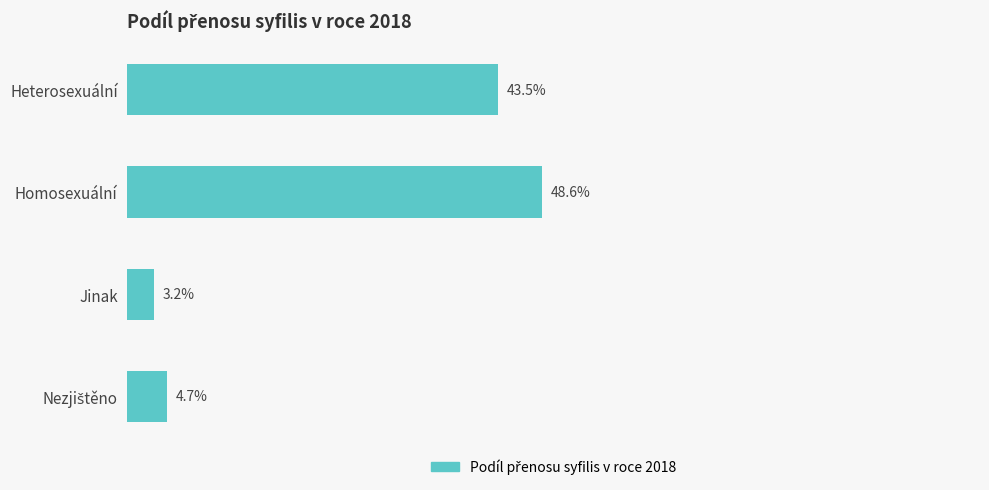

Where is the data nearest to the value 25?

Heterosexuální